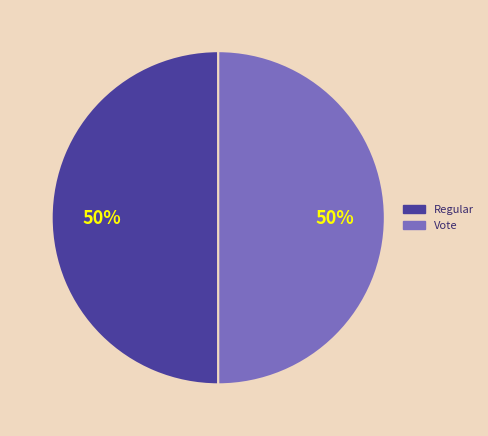

Count the number of slices in the pie.

2